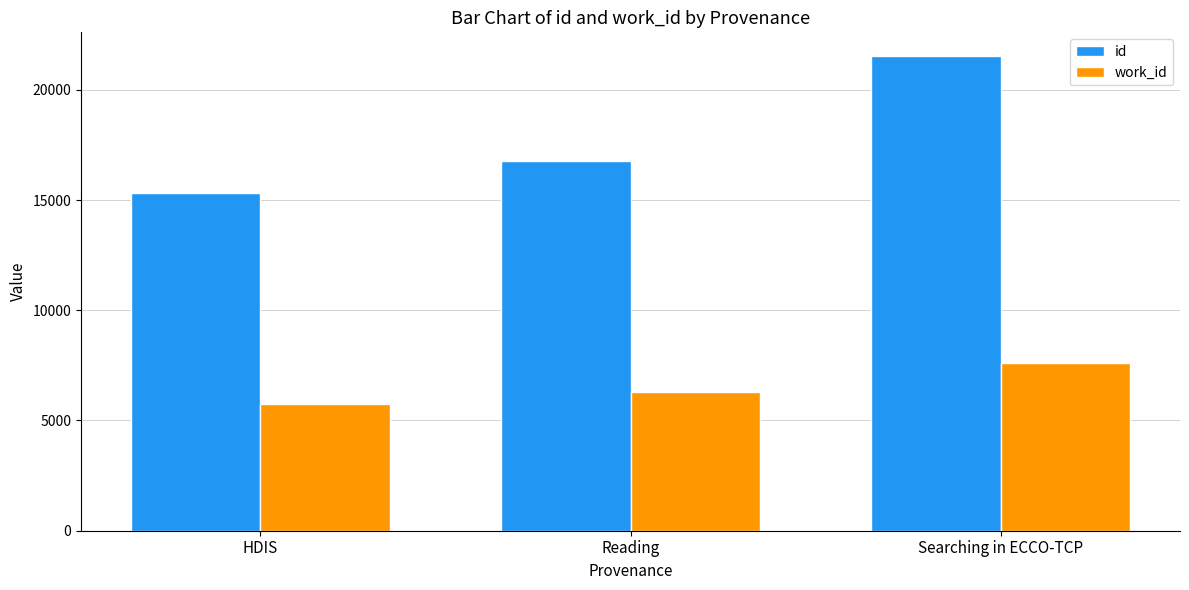

What position from the right is Searching in ECCO-TCP?

1